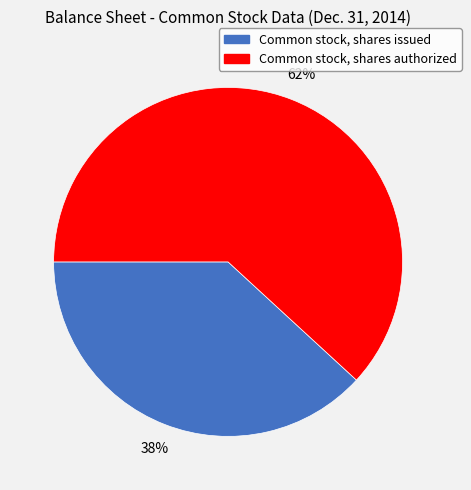

What percentage is the Common stock, shares issued slice, to the nearest percent?

38%